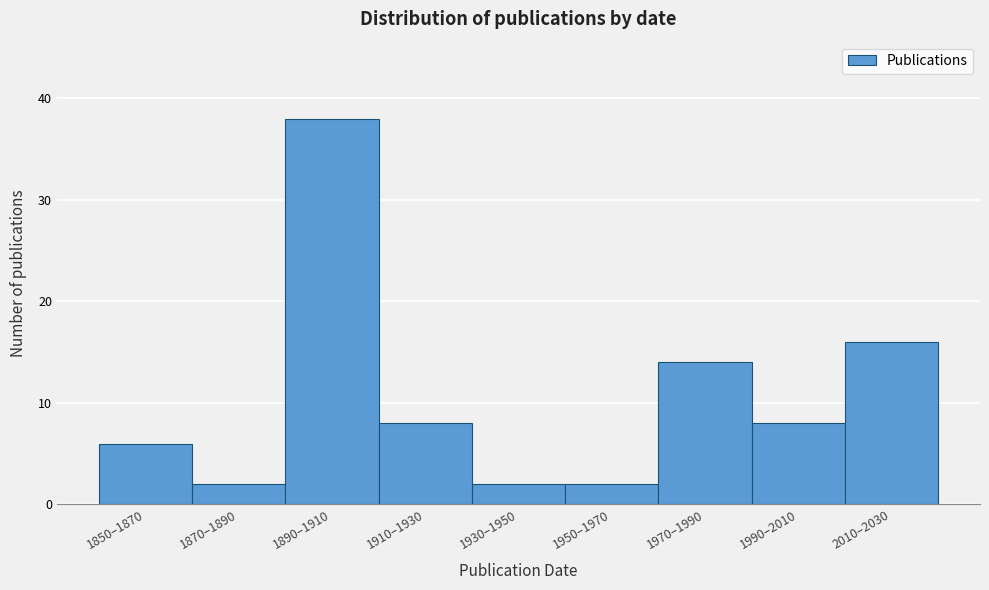

Reading left to right, extract all data points from this chart.

6	2	38	8	2	2	14	8	16